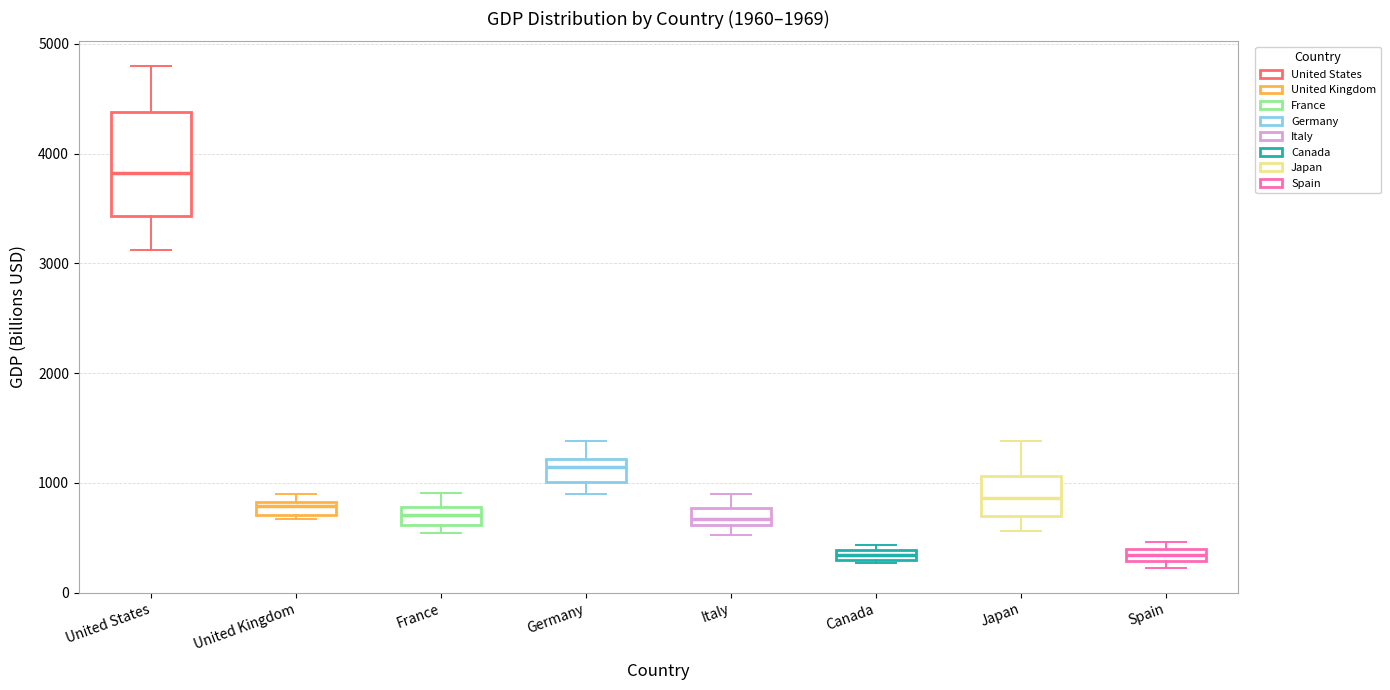

Which box is the tallest, from its lower edge to its upper edge?

United States